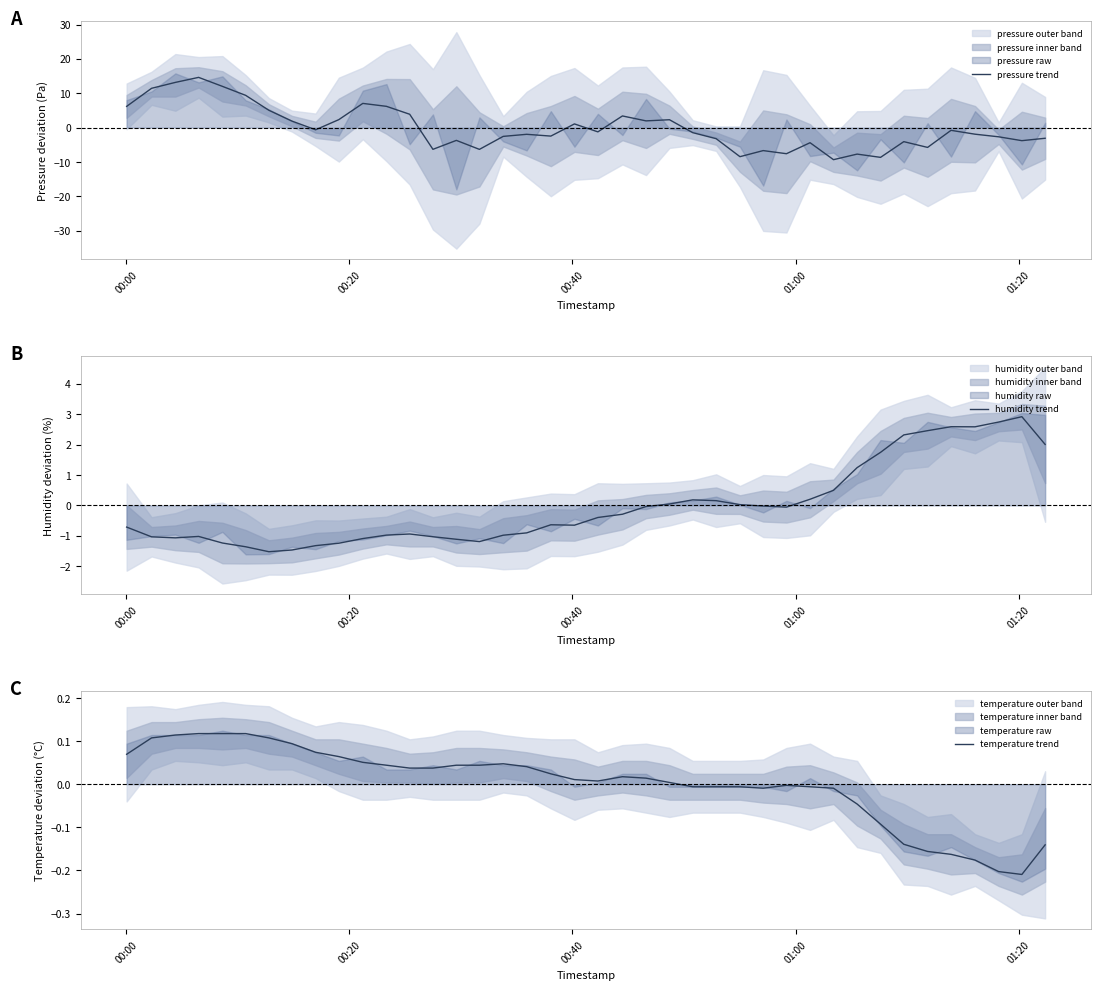

True or false: humidity trend and pressure trend intersect in this chart.

True